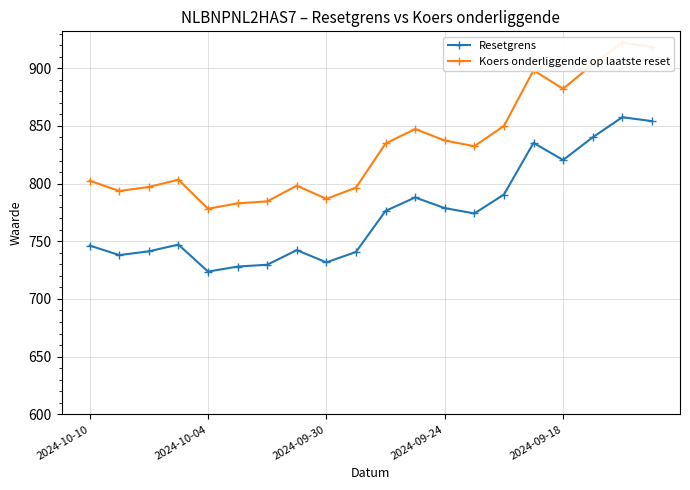

How many lines are shown in the chart?

2